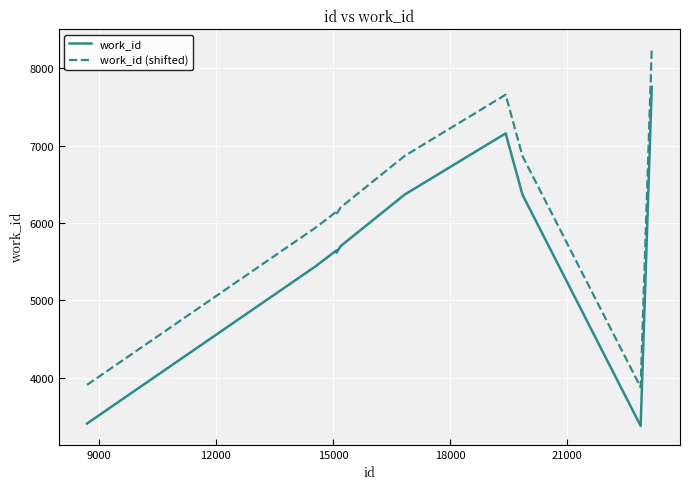

Which series has the largest total across all categories?

work_id (shifted)